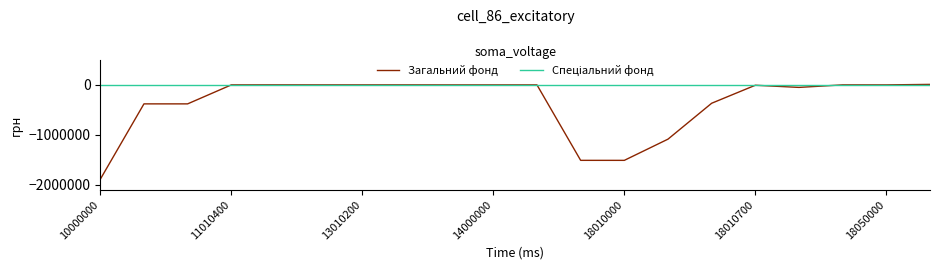

What is the smallest value displayed?

-1887400